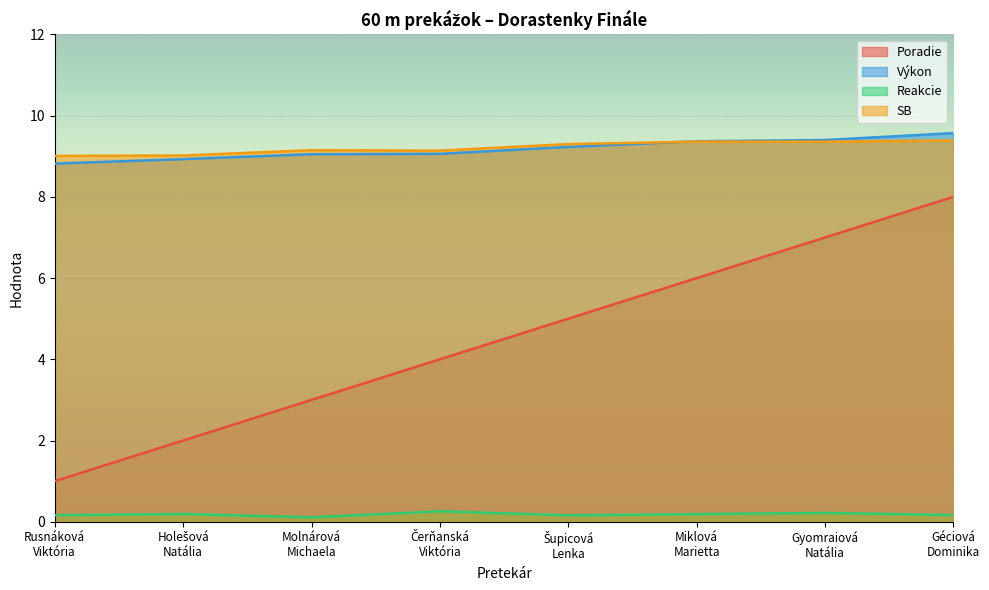

How many interior local peaks does the SB series have?

1